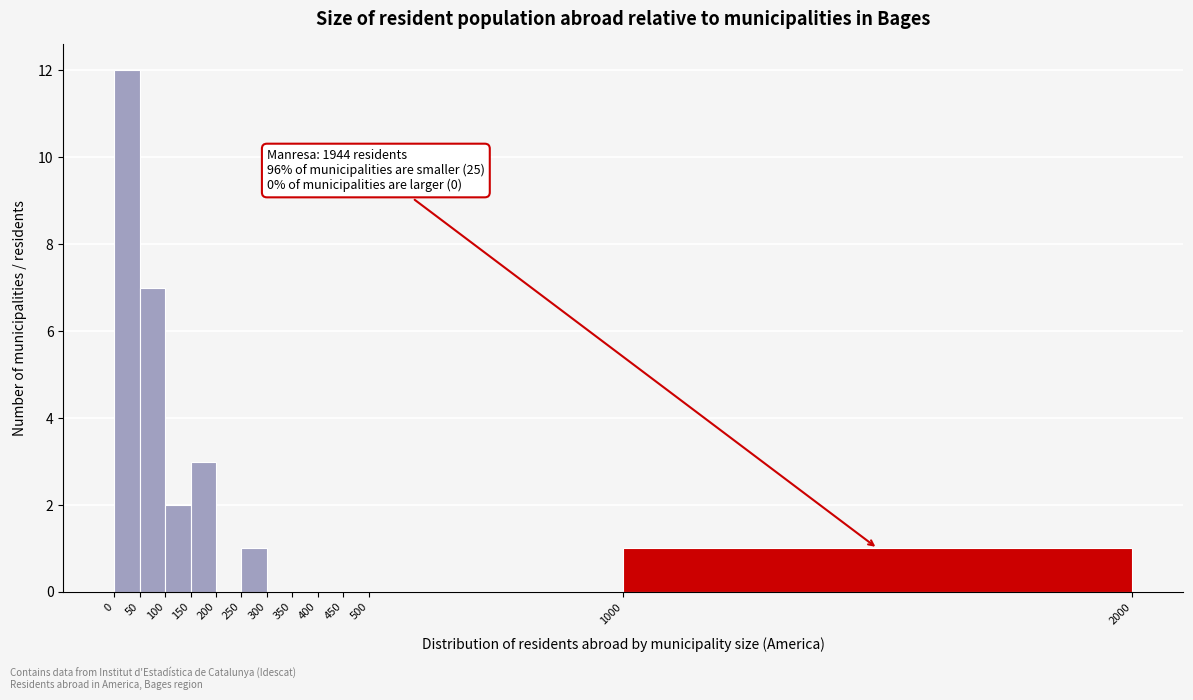

Over which range of the x-axis is the bar tallest?

0 to 50